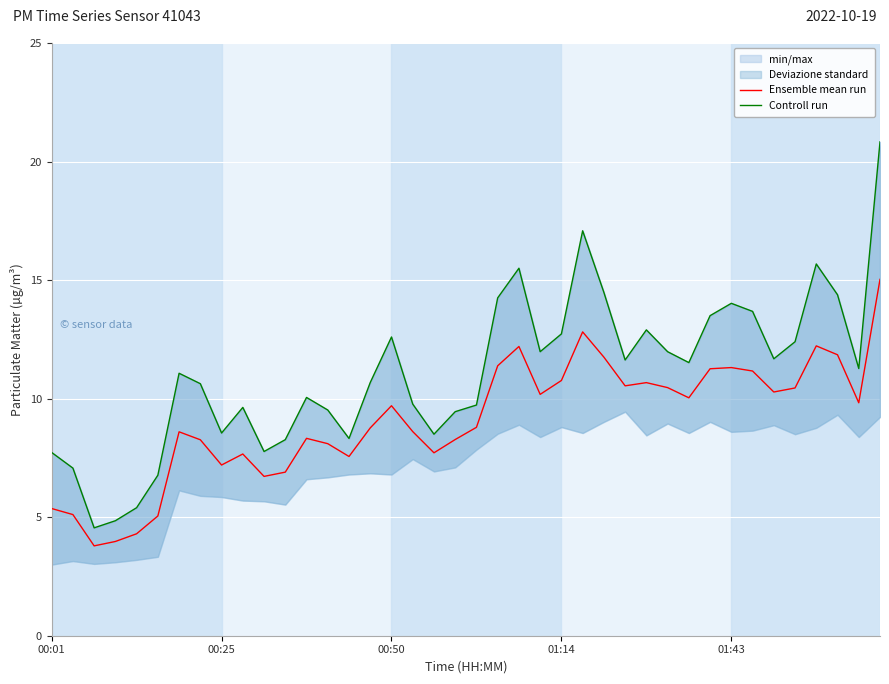

The Ensemble mean run series shows 9.7 at 00:50. True or false?

True